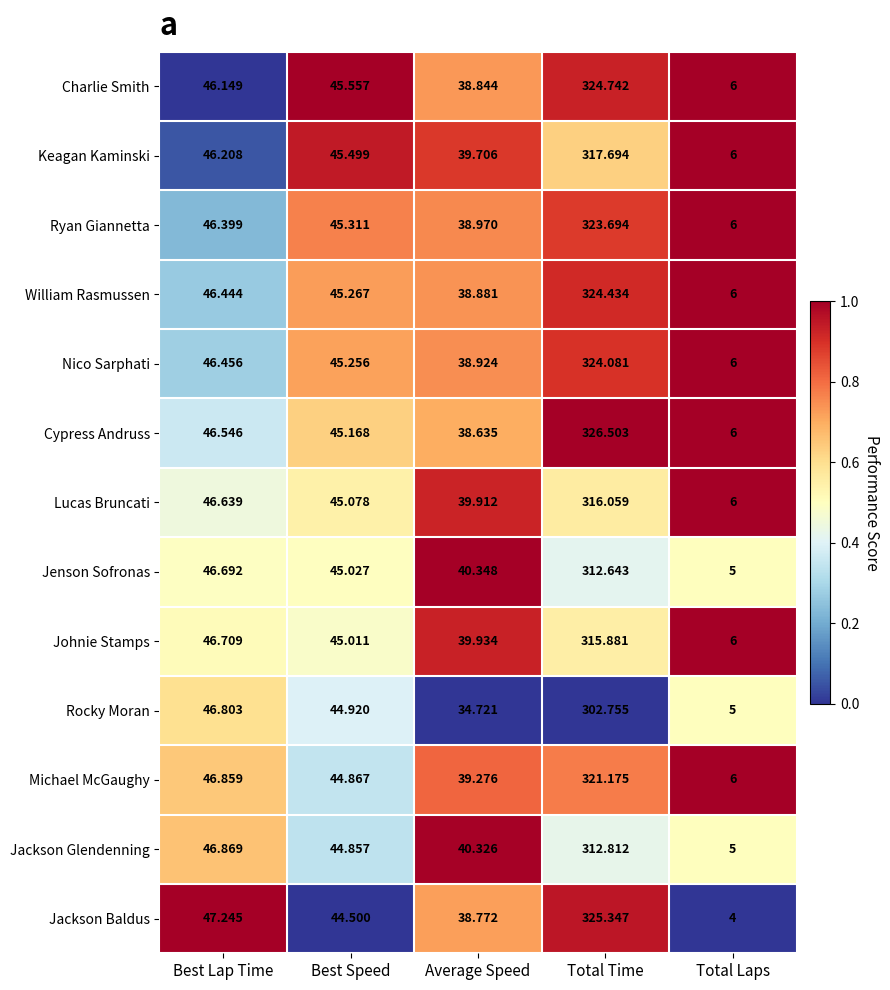

Between Best Lap Time and Total Time, which series saw the biggest shift?

Cypress Andruss